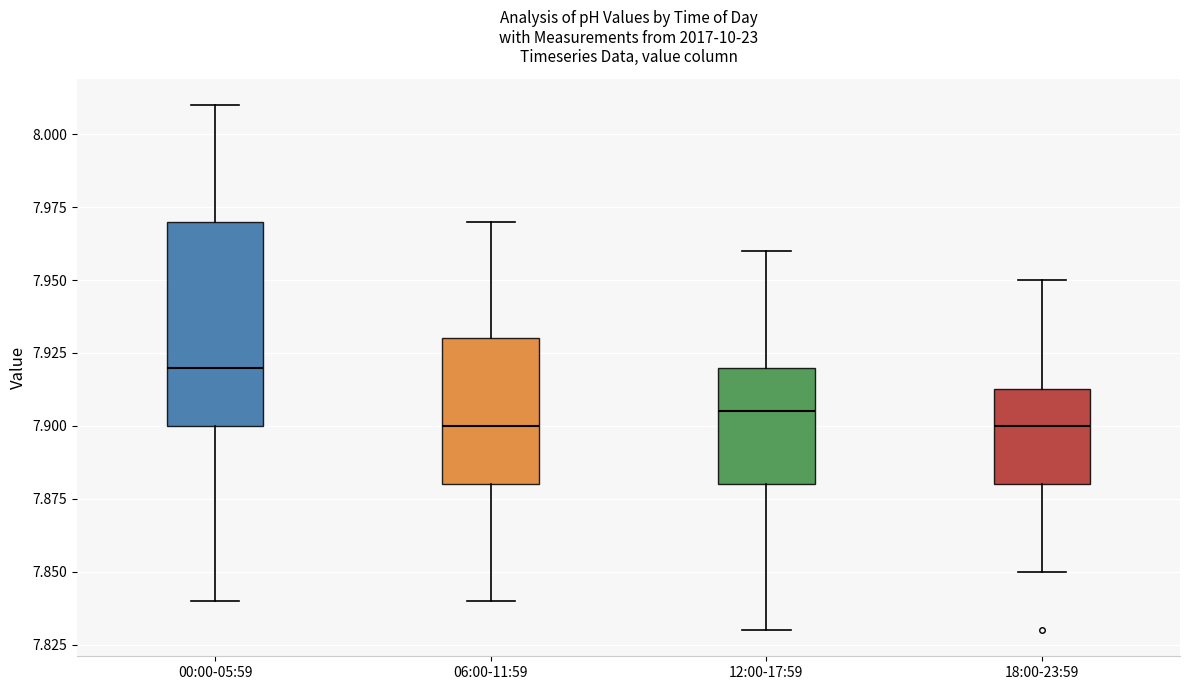

Where is the lower edge of the box for 06:00-11:59 on the y-axis? The values are not printed on the chart, so give them approximately, as read against the axis.

7.880